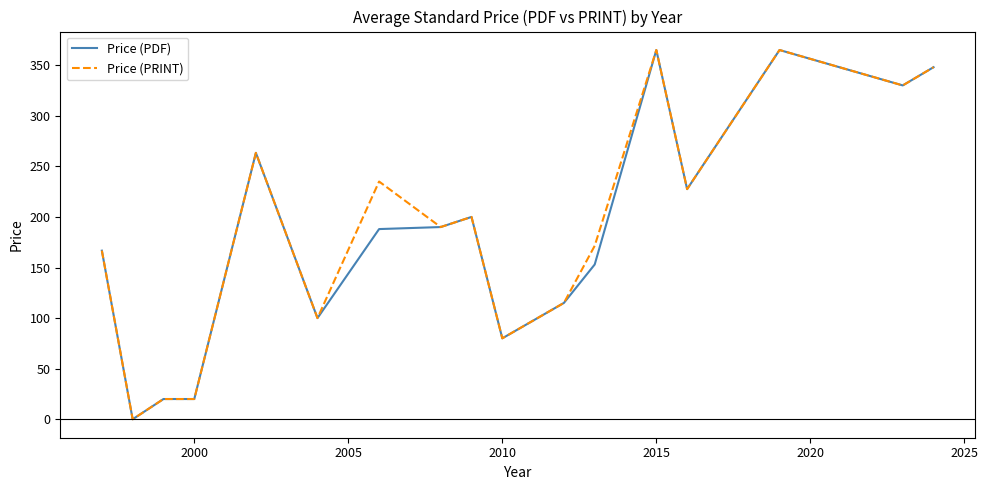

Is it true that Price (PDF) equals 7.4 at 2000?

False